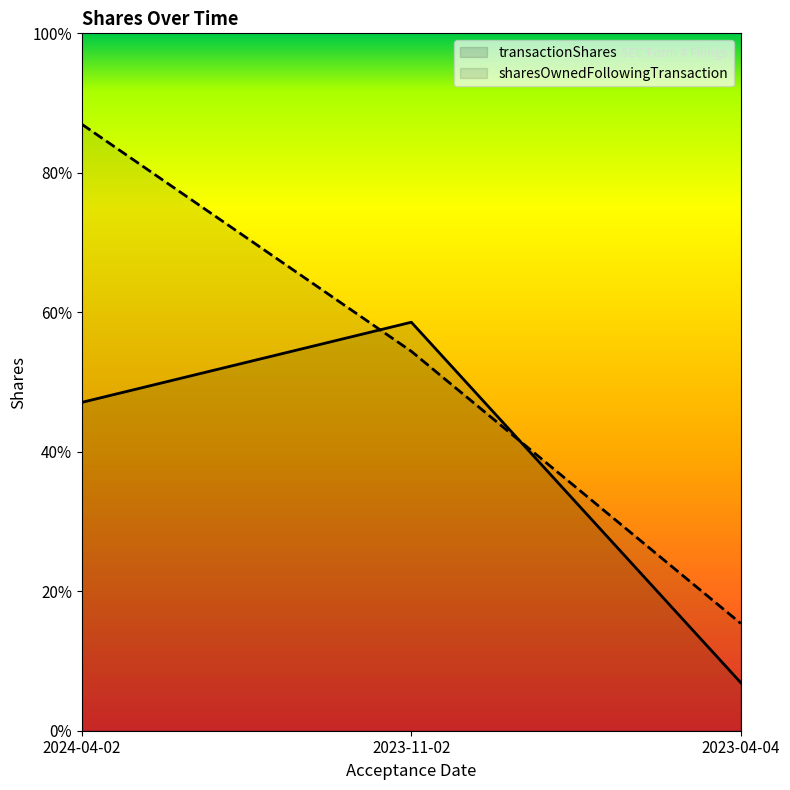

Which has a higher value, 2024-04-02 or 2023-11-02?

2023-11-02